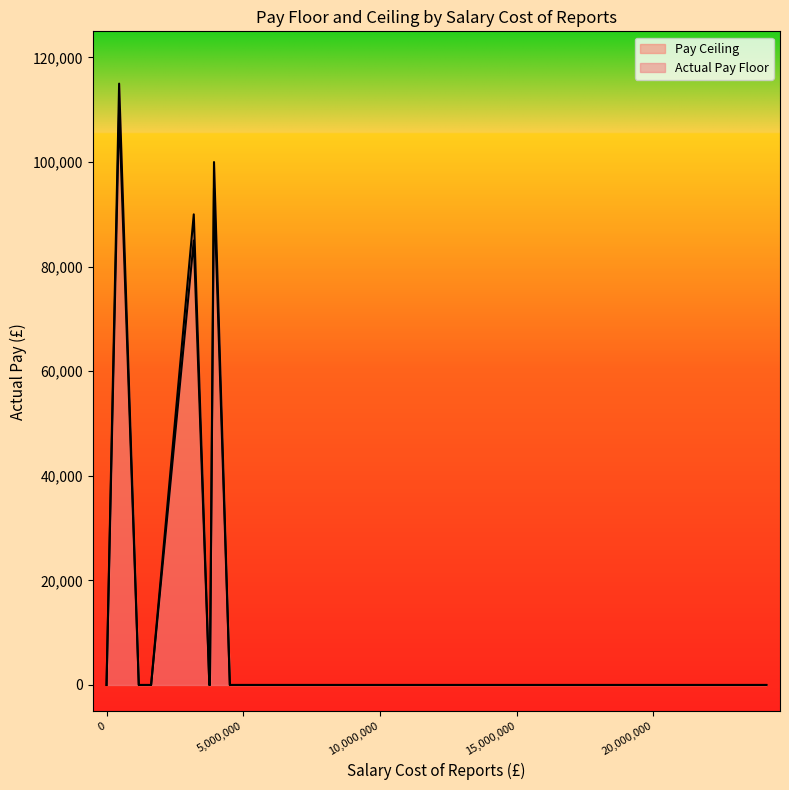

True or false: Actual Pay Ceiling has more than 2 points higher than both neighbors.

False